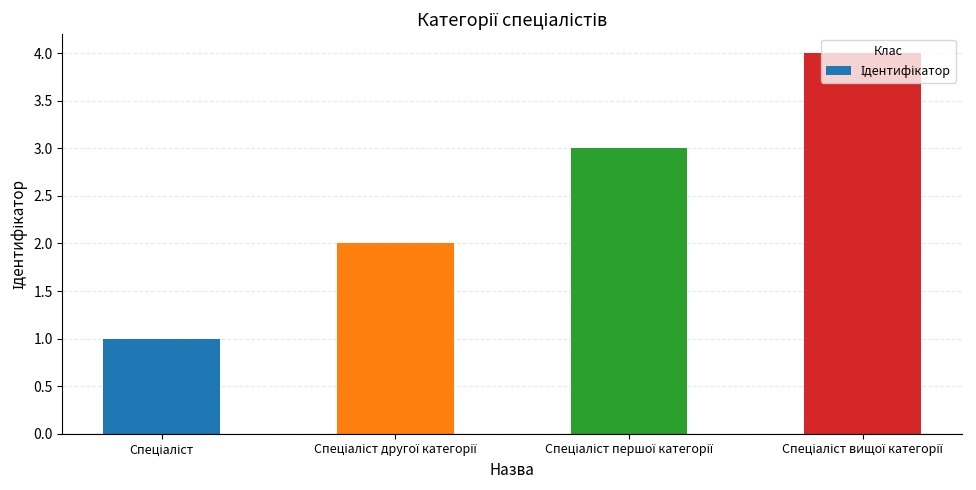

What is the sum of all values?

10